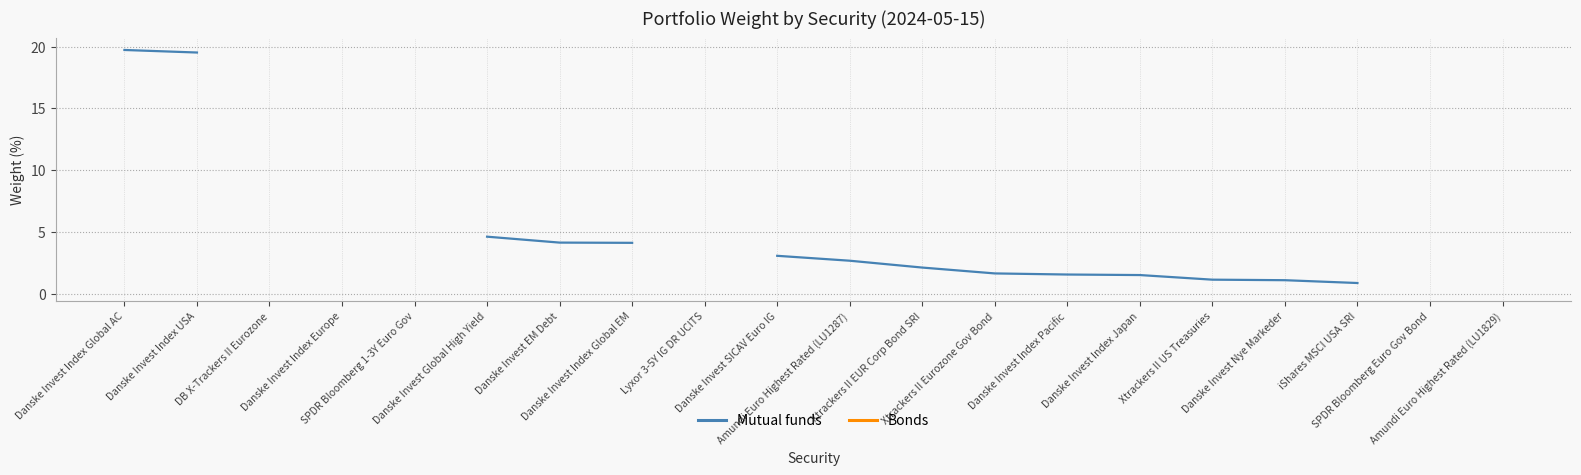

Rank the series at Danske Invest Index USA from lowest to highest value.

Mutual funds, Bonds